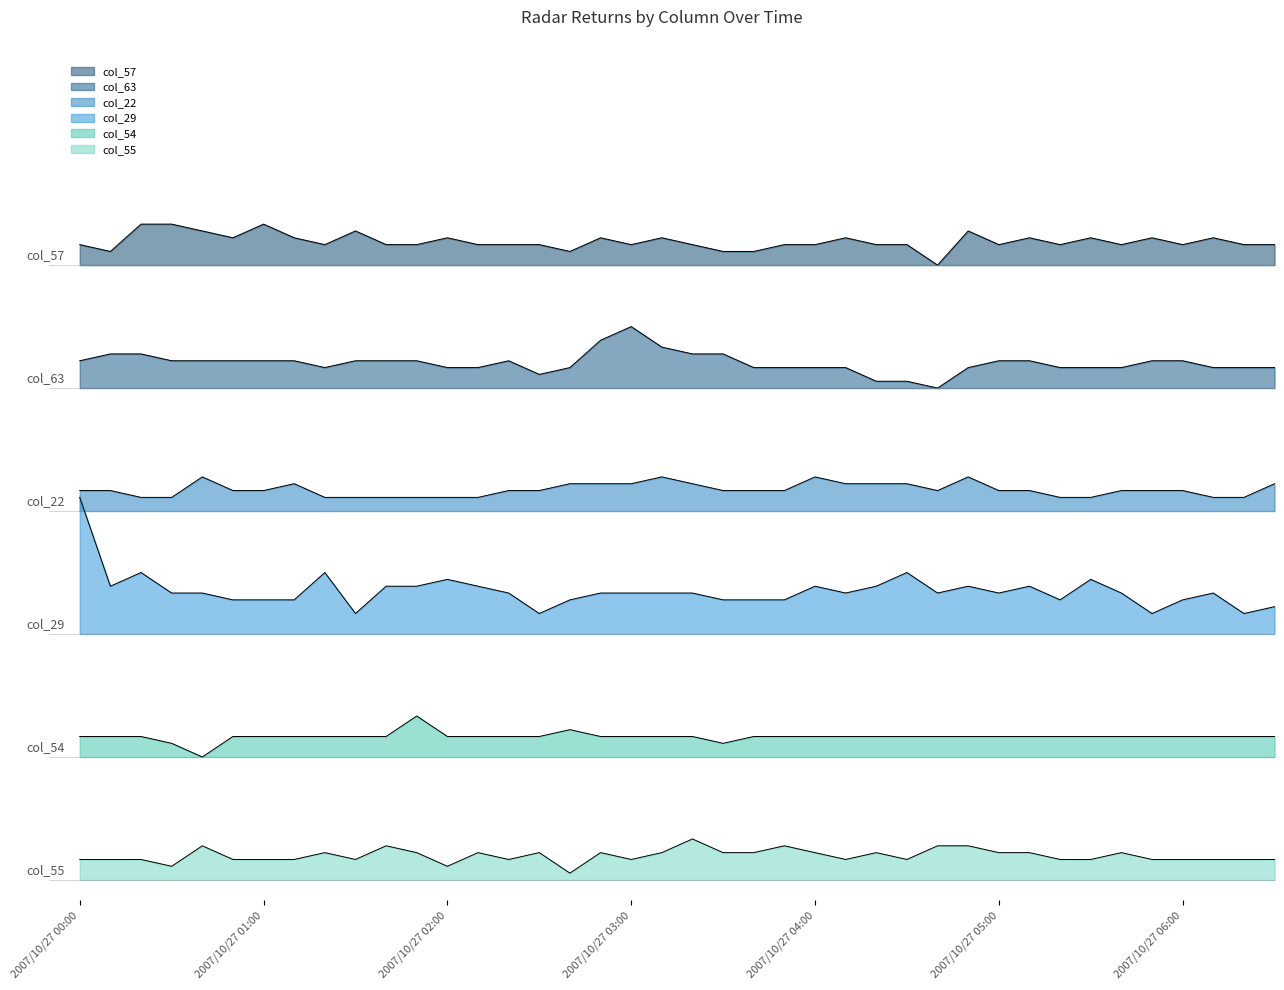

At which category does col_55 (5.531) reach its first local valley?

2007/10/27 00:30